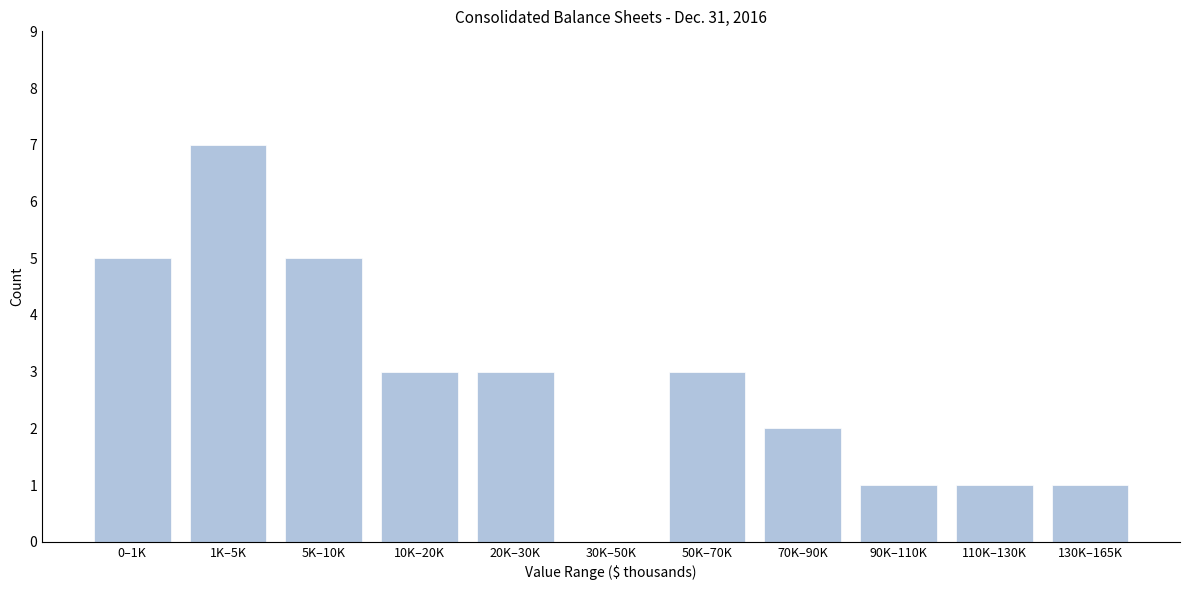

Reading right to left, list all the values displayed in this chart.

130K–165K=1	110K–130K=1	90K–110K=1	70K–90K=2	50K–70K=3	30K–50K=0	20K–30K=3	10K–20K=3	5K–10K=5	1K–5K=7	0–1K=5